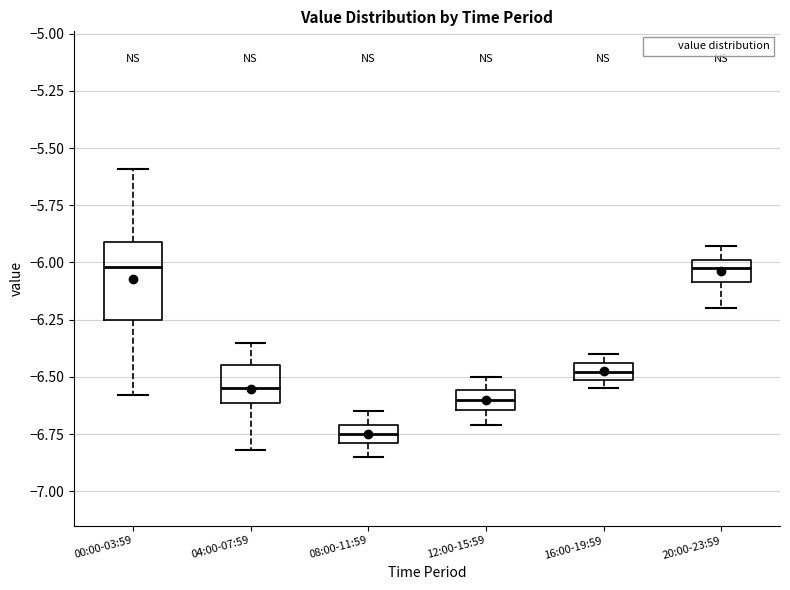

Where does the lower whisker of the box for 00:00-03:59 end on the y-axis? The values are not printed on the chart, so give them approximately, as read against the axis.

-6.60